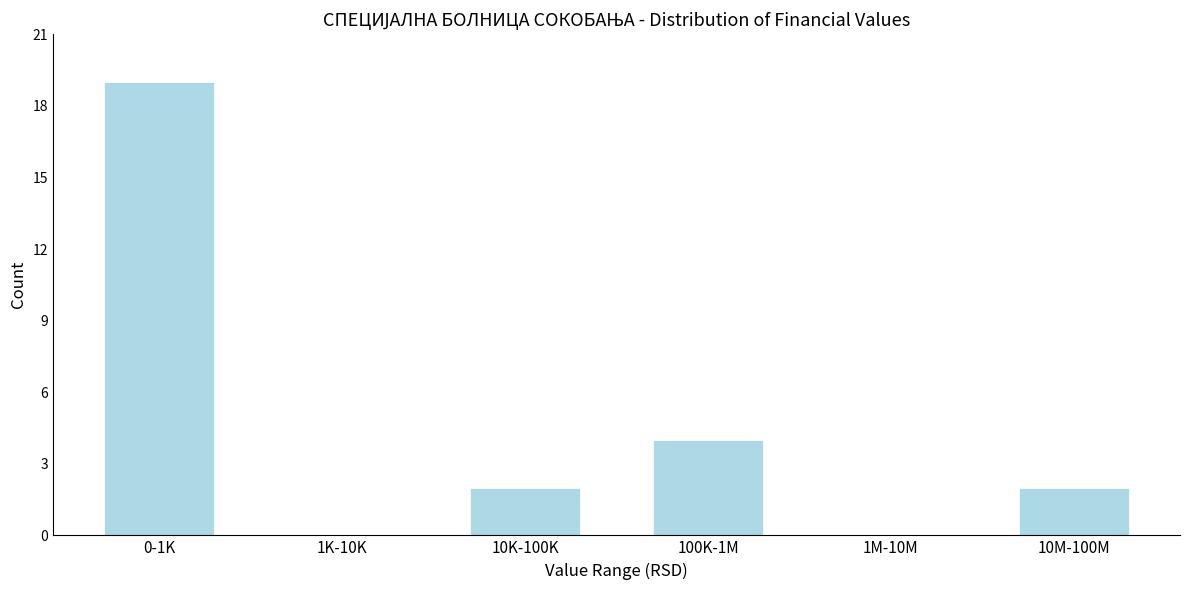

Reading left to right, extract all data points from this chart.

0-1K=19	1K-10K=0	10K-100K=2	100K-1M=4	1M-10M=0	10M-100M=2